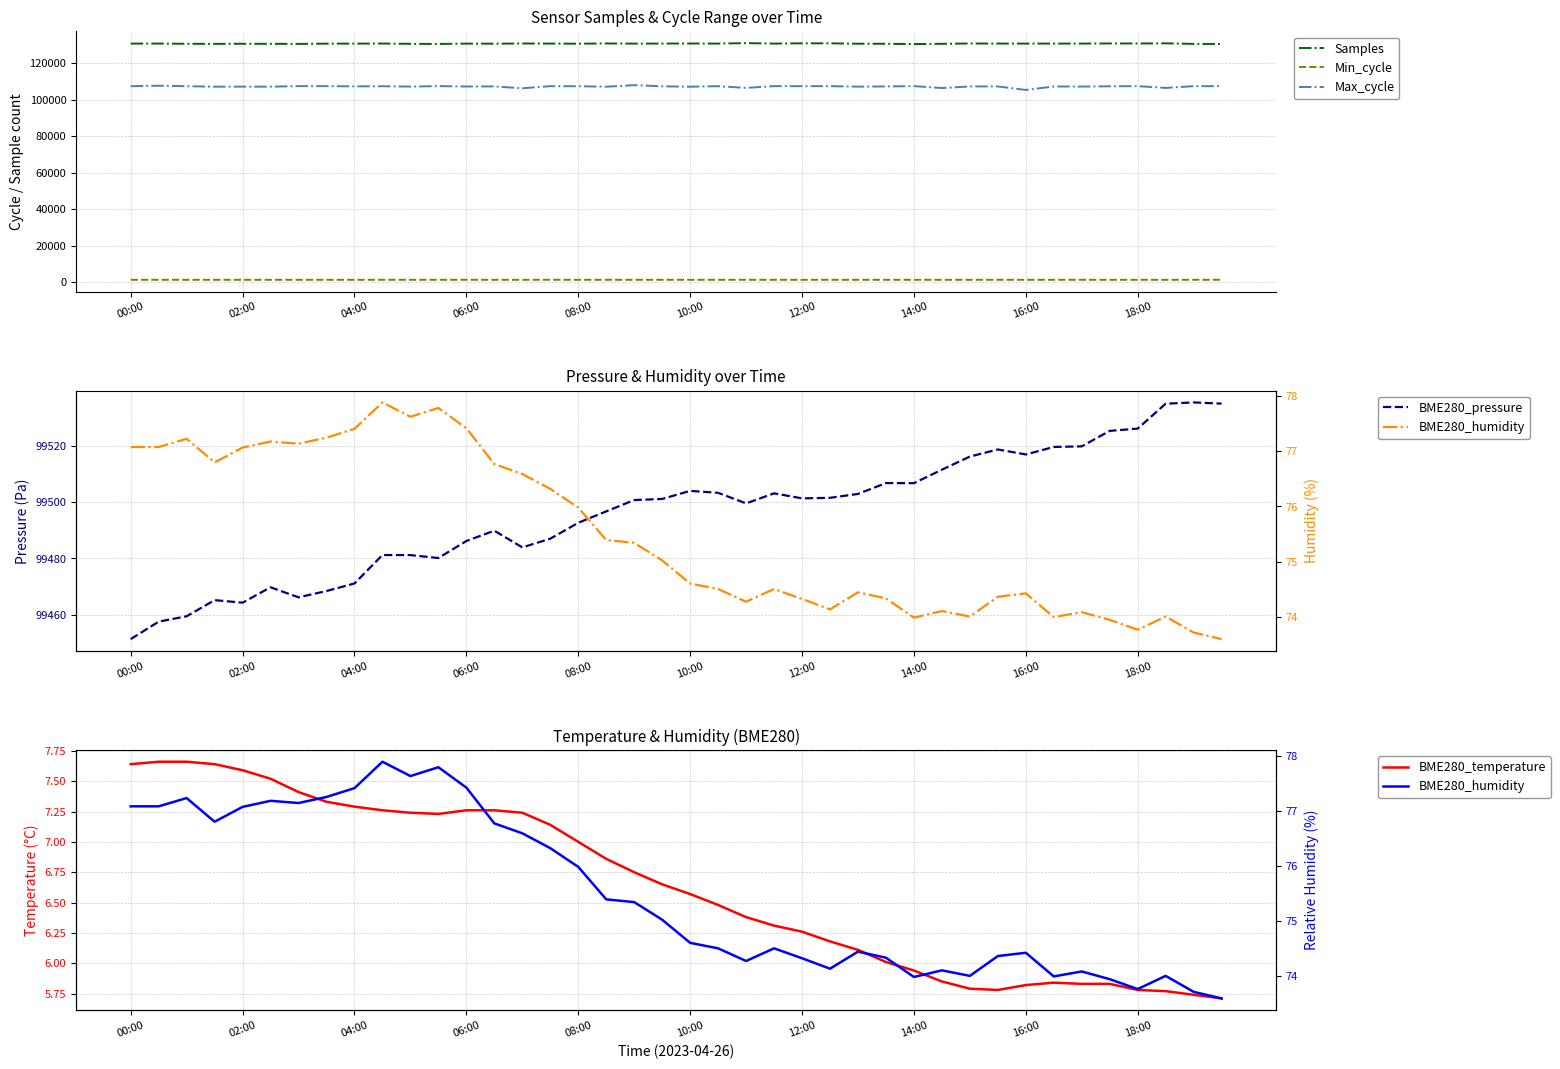

Is it true that Samples equals 216863.4 at 25?

False